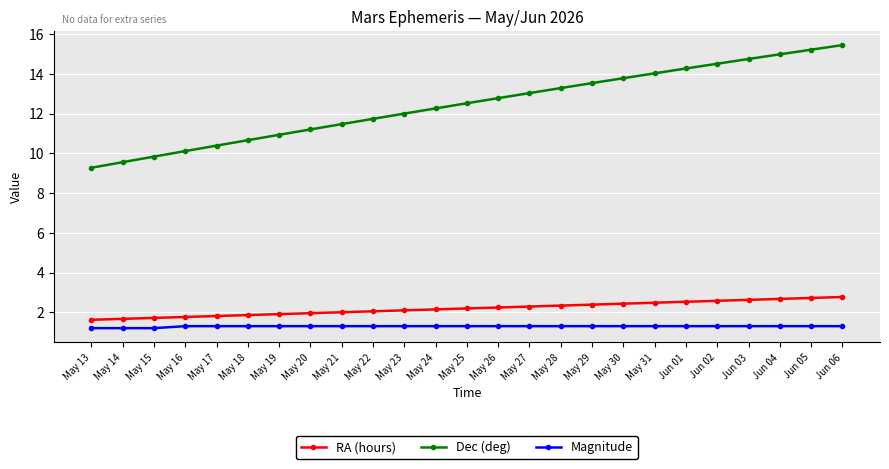

Which series has the largest total across all categories?

Dec (deg)